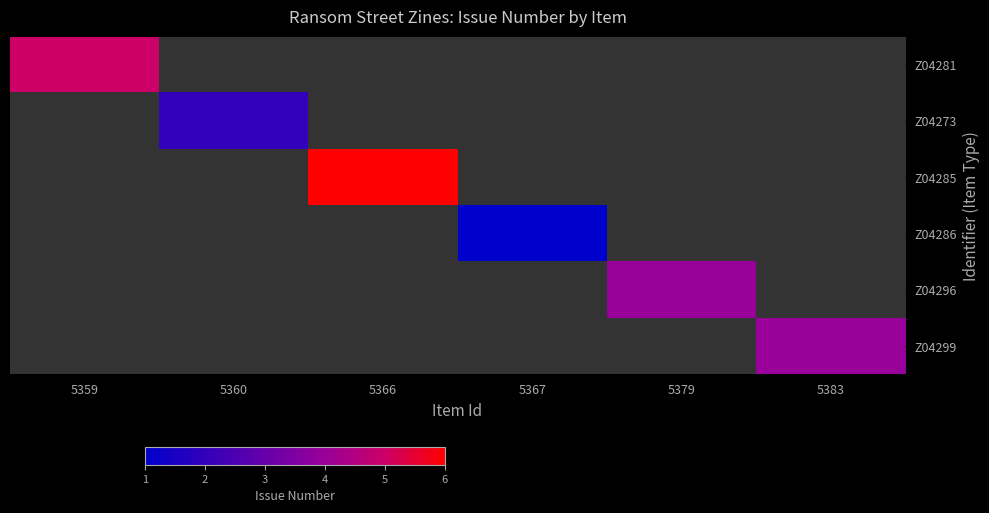

How many values in Z04285 are above zero?

1